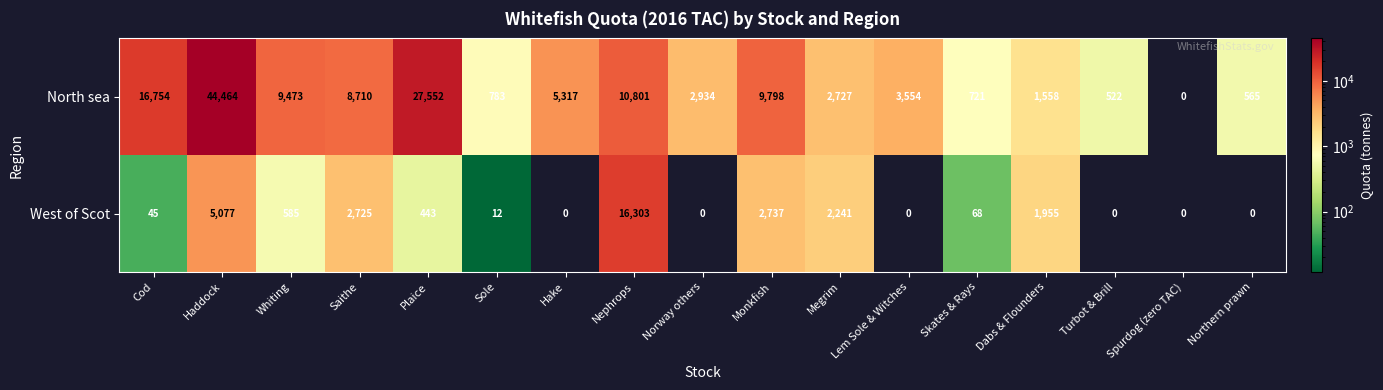

What is the difference between the maximum and second lowest values in the North sea series?

43942